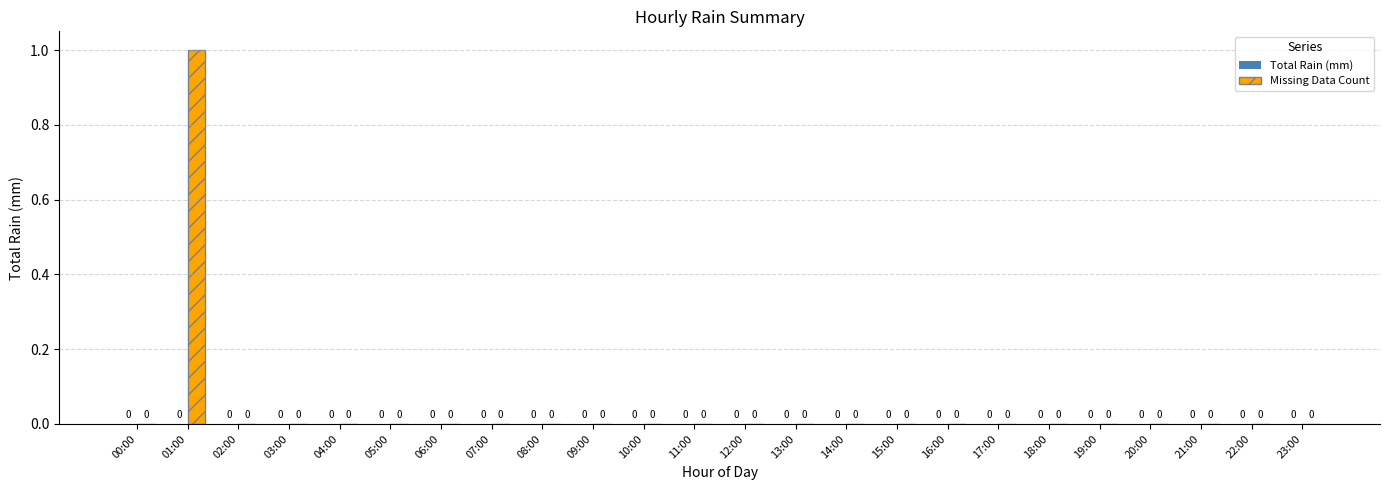

Count the number of categories in the chart.

24